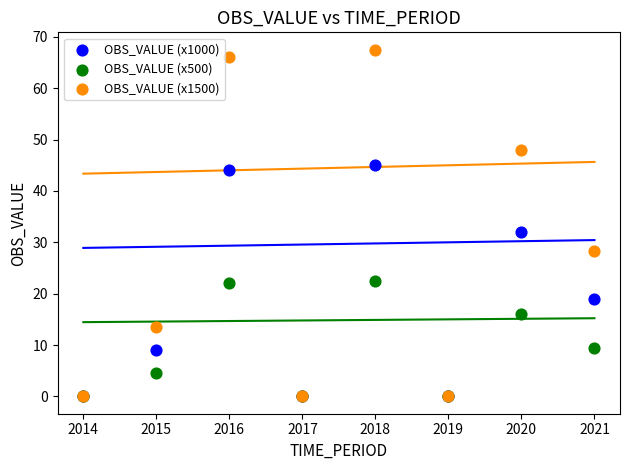

Which series has the largest Y range (max minus min)?

OBS_VALUE (x1500)